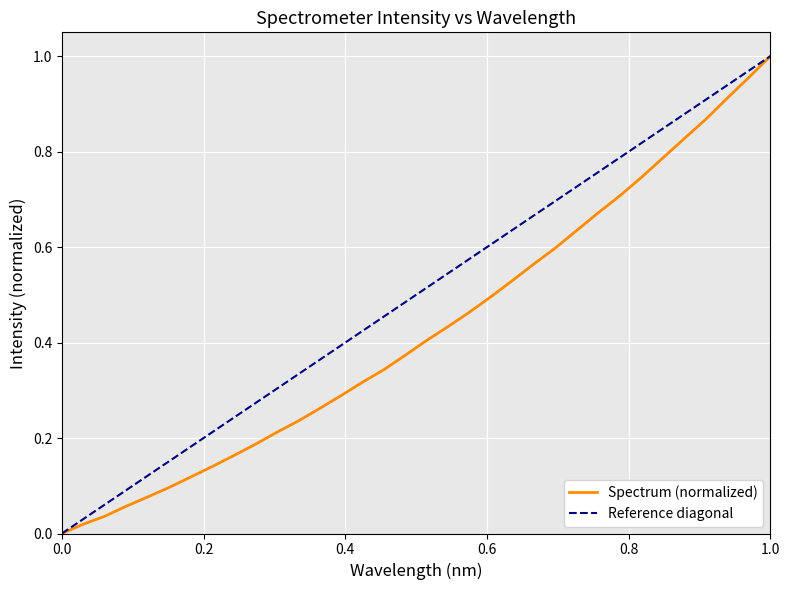

True or false: there are more than 2 points higher than both neighbors.

False